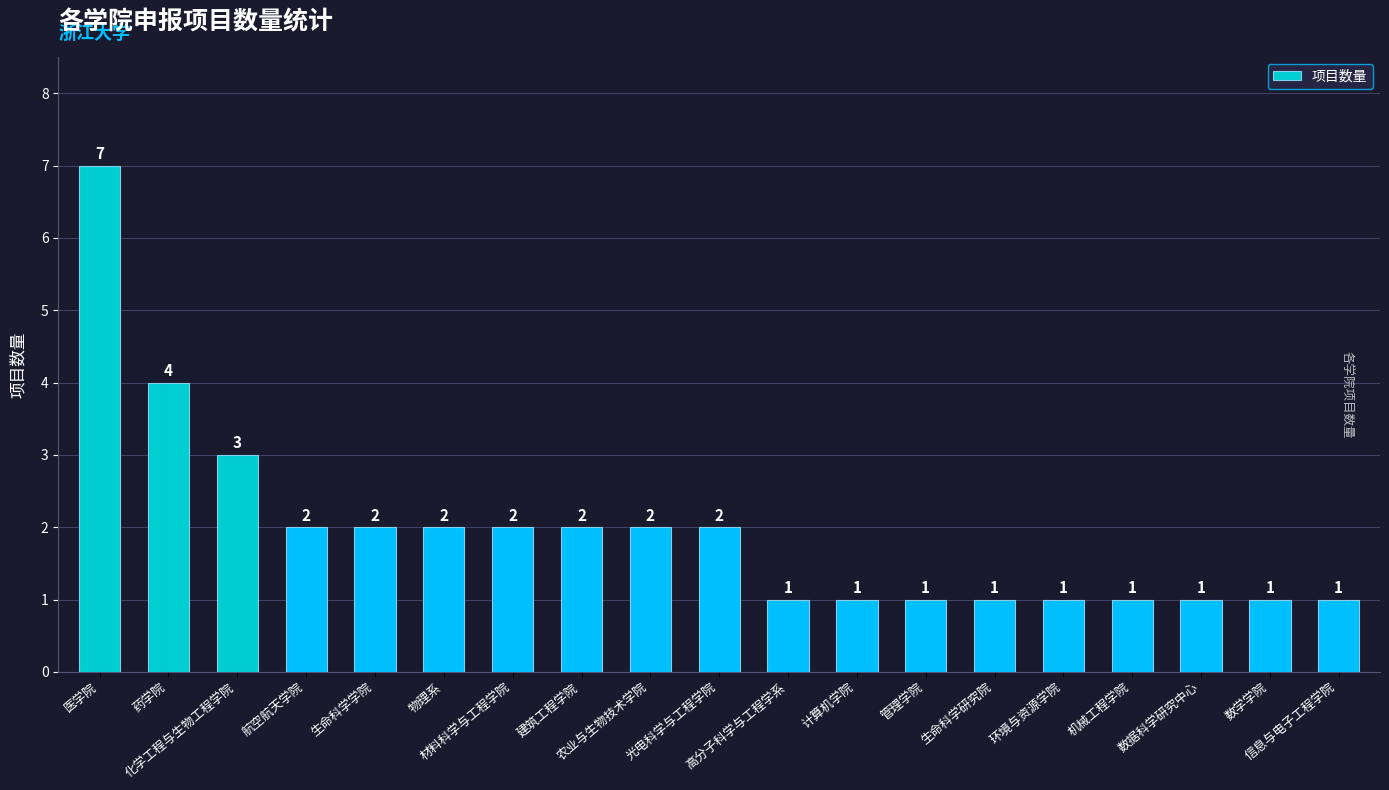

What is the difference between the maximum and minimum values?

6